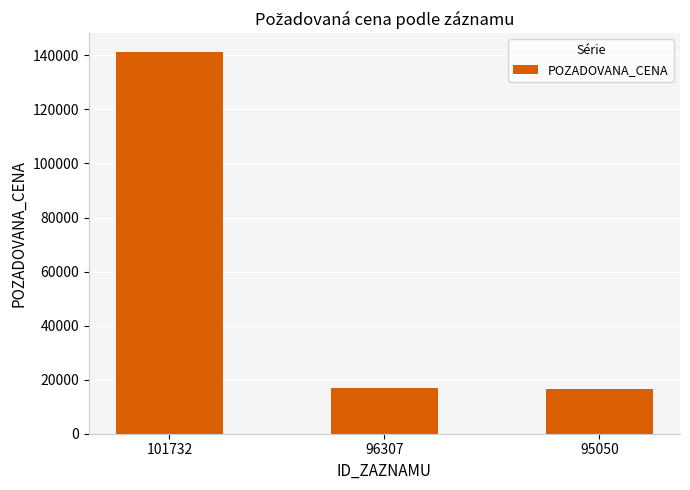

What is the change in value from 101732 to 96307?

-124140